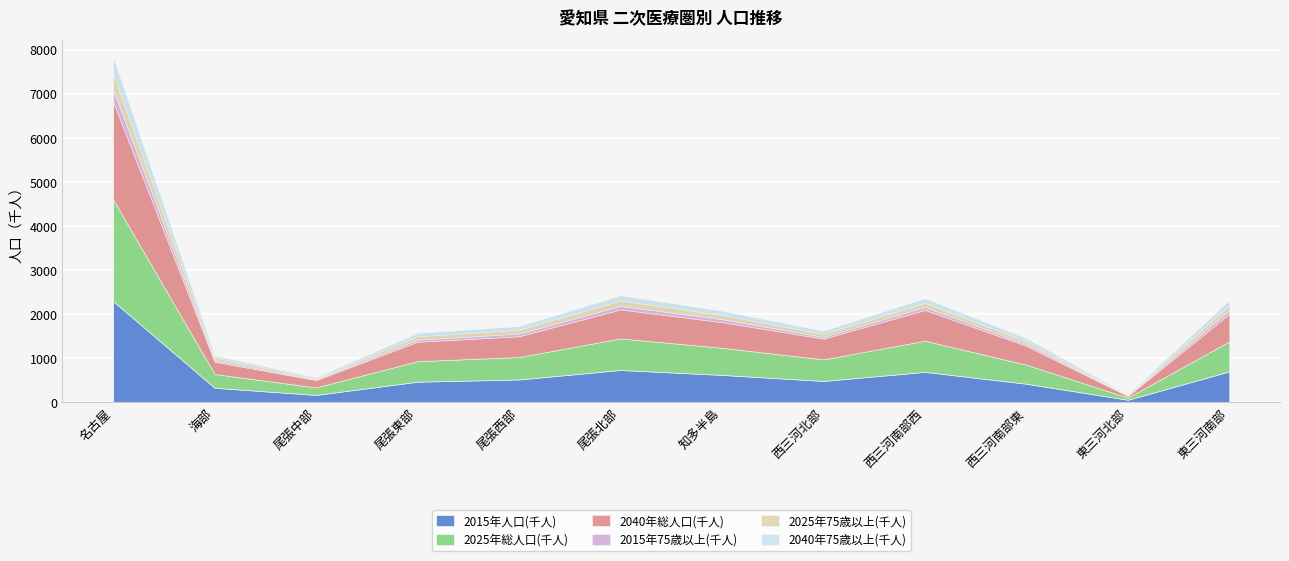

What is the value of the 2025年75歳以上(千人) point at the 11th from the left?

12